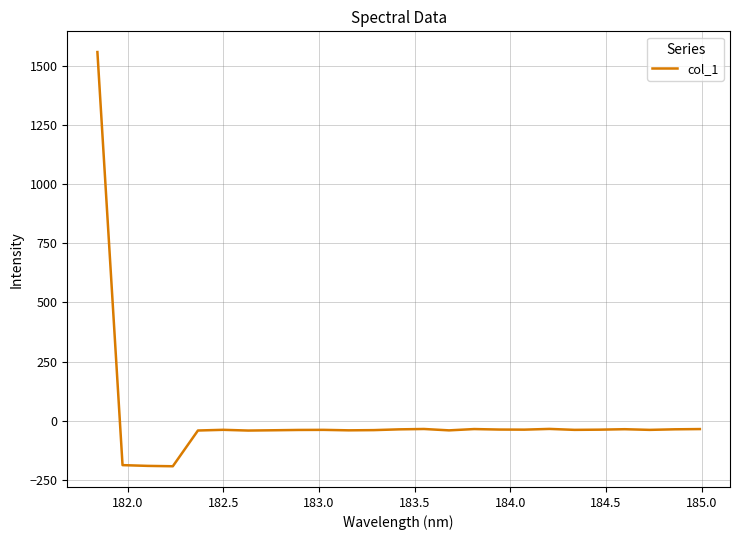

What is the smallest value displayed?

-192.5